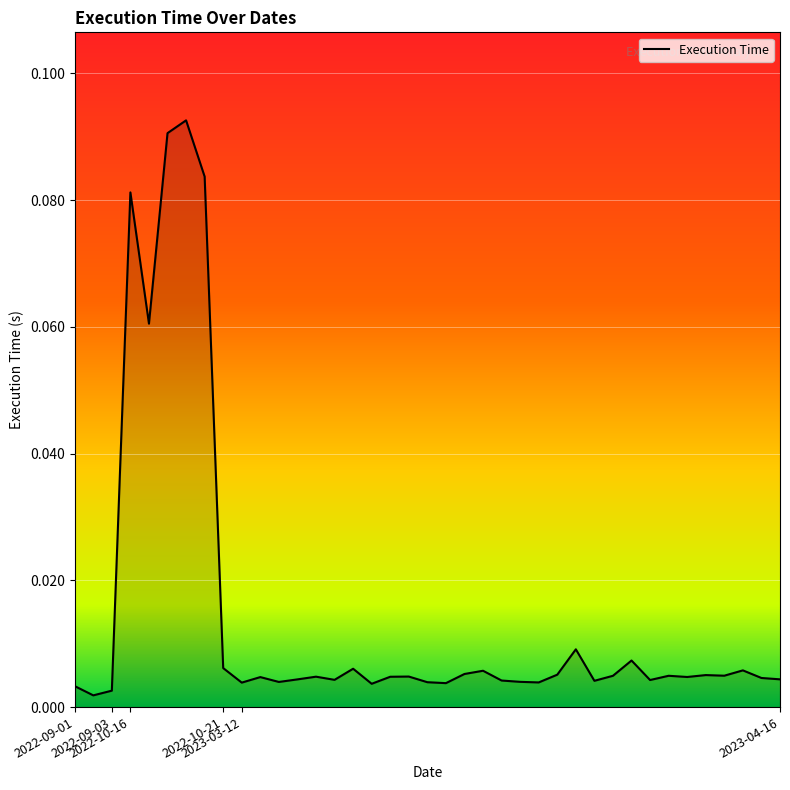

Reading left to right, extract all data points from this chart.

2022-09-01=0.0	2022-09-01=0.0	2022-09-03=0.0	2022-10-16=0.1	2022-10-16=0.1	2022-10-16=0.1	2022-10-16=0.1	2022-10-16=0.1	2022-10-21=0.0	2023-03-12=0.0	2023-03-12=0.0	2023-03-12=0.0	2023-03-12=0.0	2023-03-12=0.0	2023-03-12=0.0	2023-03-12=0.0	2023-03-12=0.0	2023-03-12=0.0	2023-03-12=0.0	2023-03-12=0.0	2023-03-12=0.0	2023-03-12=0.0	2023-03-12=0.0	2023-03-12=0.0	2023-03-12=0.0	2023-03-12=0.0	2023-03-12=0.0	2023-03-12=0.0	2023-03-12=0.0	2023-03-12=0.0	2023-03-12=0.0	2023-03-12=0.0	2023-03-12=0.0	2023-03-12=0.0	2023-03-12=0.0	2023-03-12=0.0	2023-03-12=0.0	2023-03-12=0.0	2023-04-16=0.0